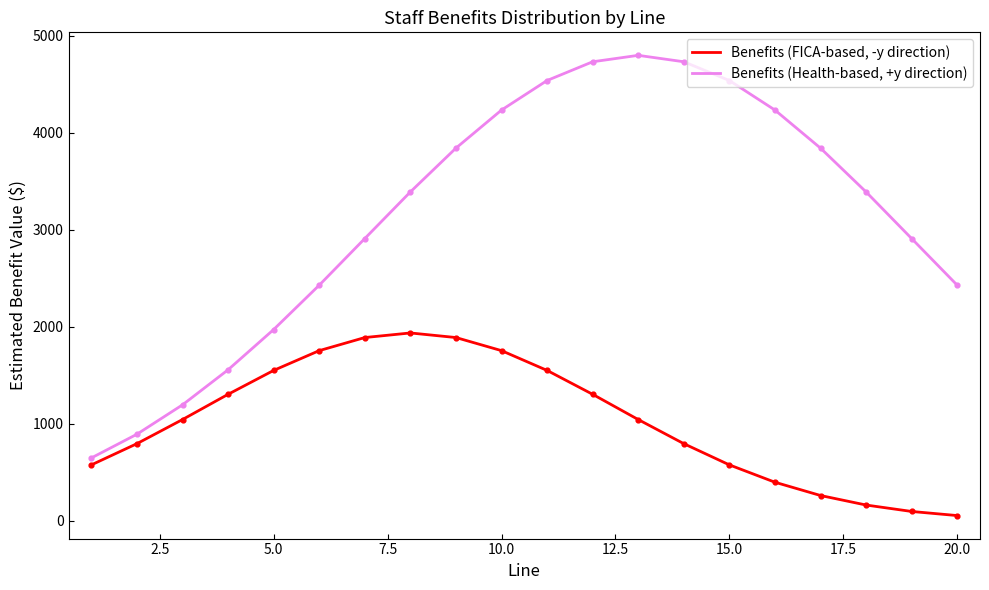

Which series has the largest total across all categories?

Benefits (Health-based, +y direction)